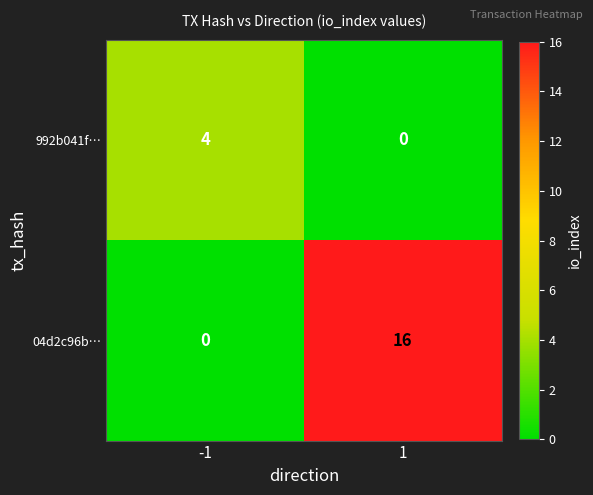

Rank the series at 1 from lowest to highest value.

992b041f…, 04d2c96b…